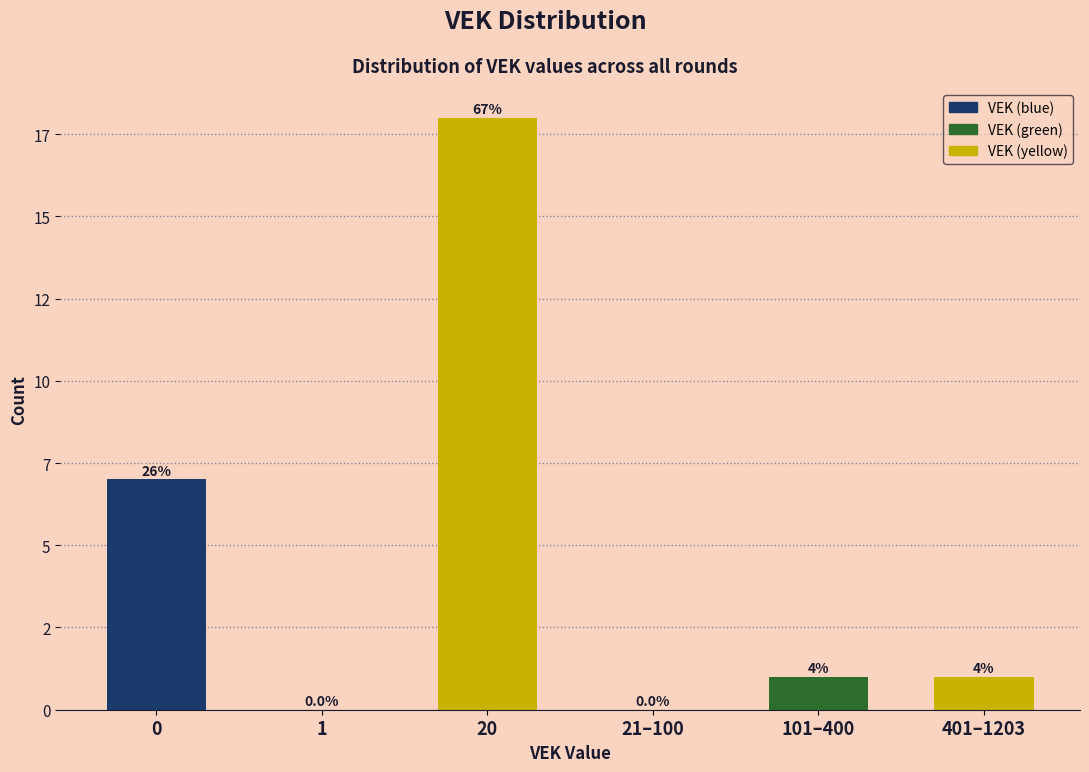

Are the bars horizontal?

No